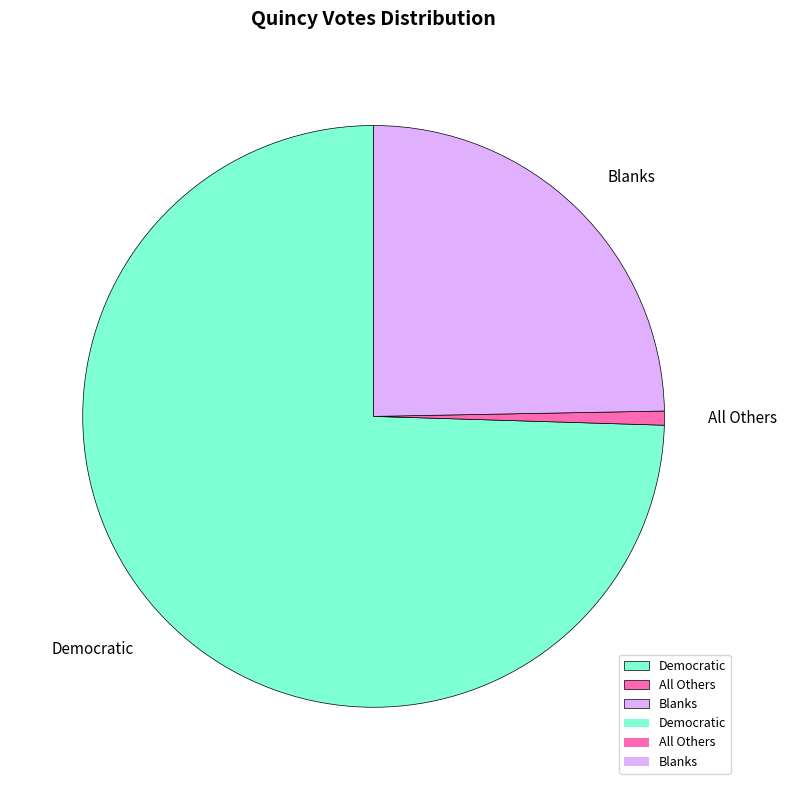

How many segments does this pie chart have?

3